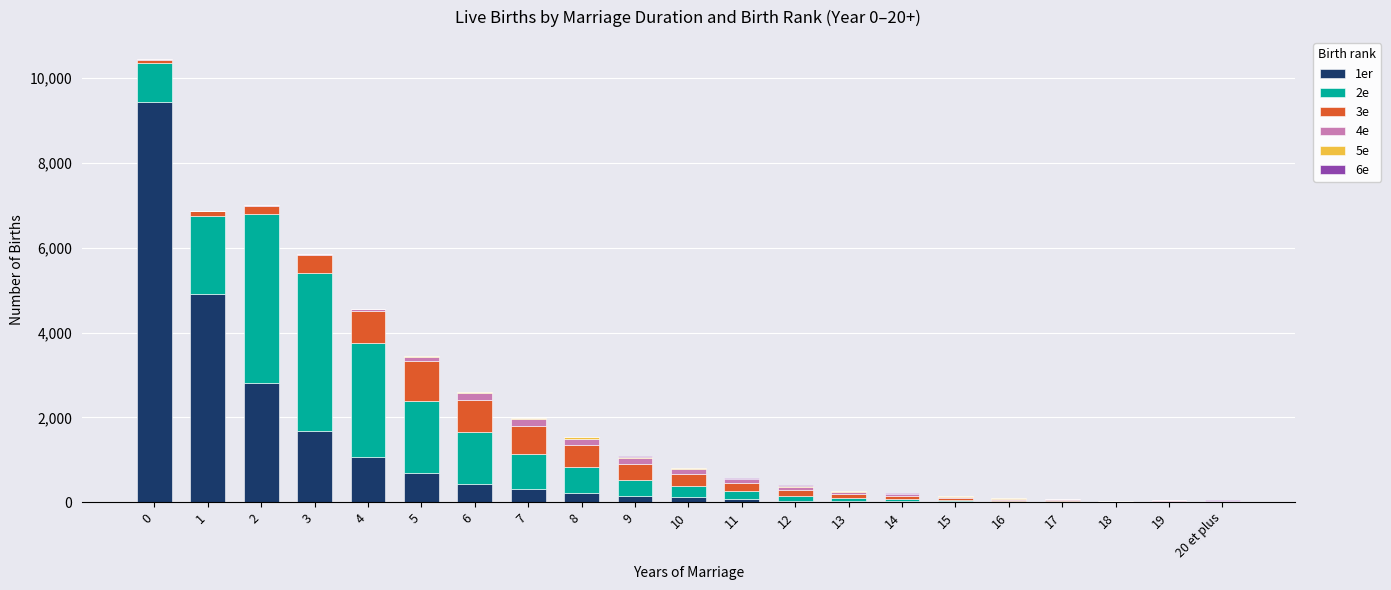

What is the value of the 1er bar at the 17th from the left?

13